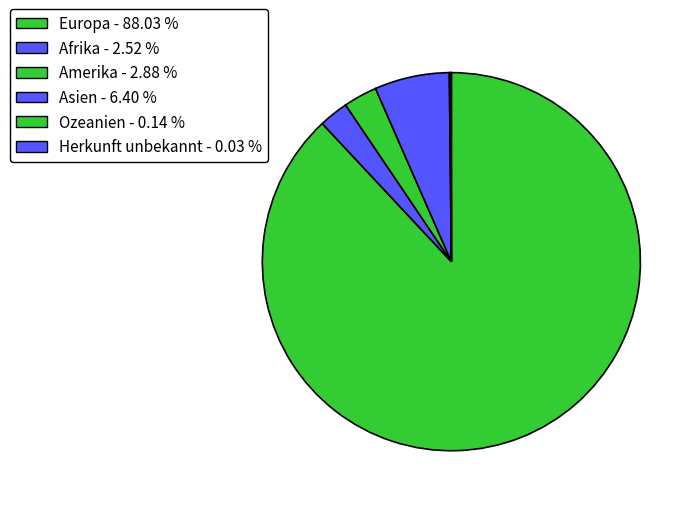

Which category accounts for the majority?

Europa